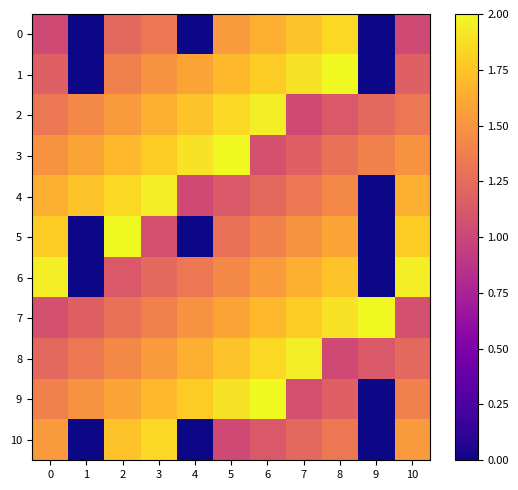

Which has a higher value, 3 or 4?

3